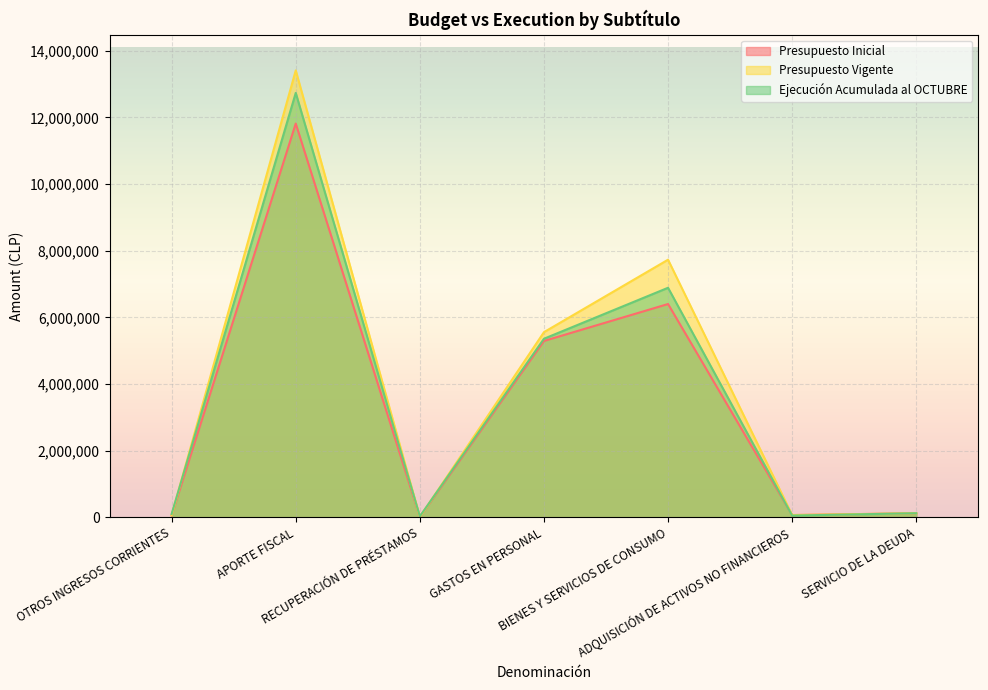

What is the minimum value shown in the chart?

8708